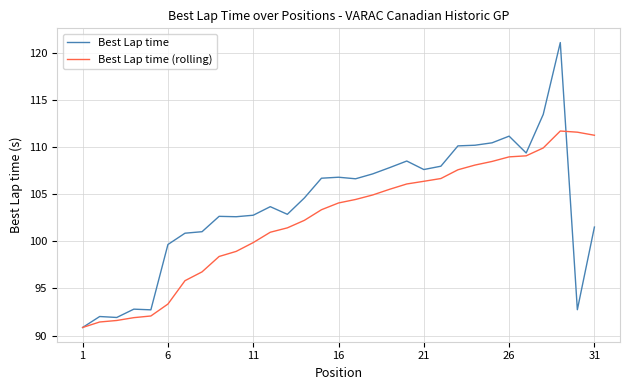

How many categories are shown in the chart?

31